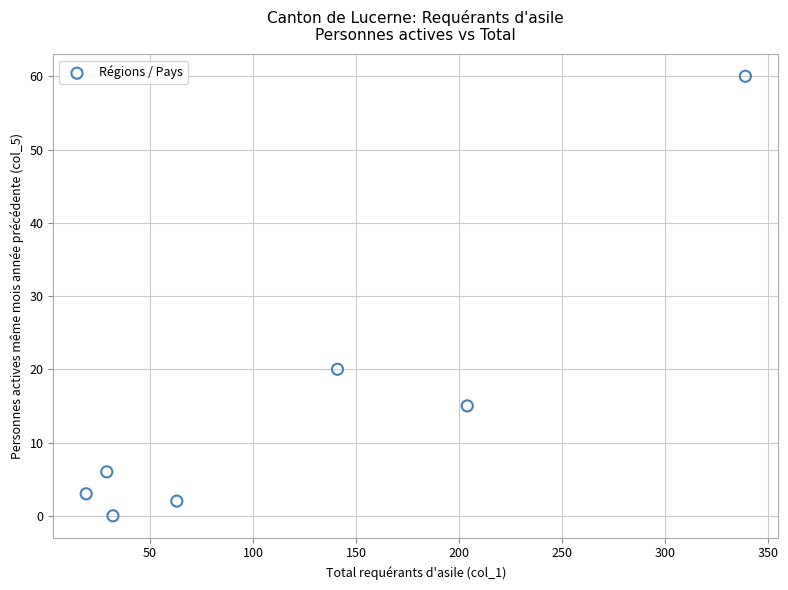

What Y value in the scatter plot is closest to 30?

20